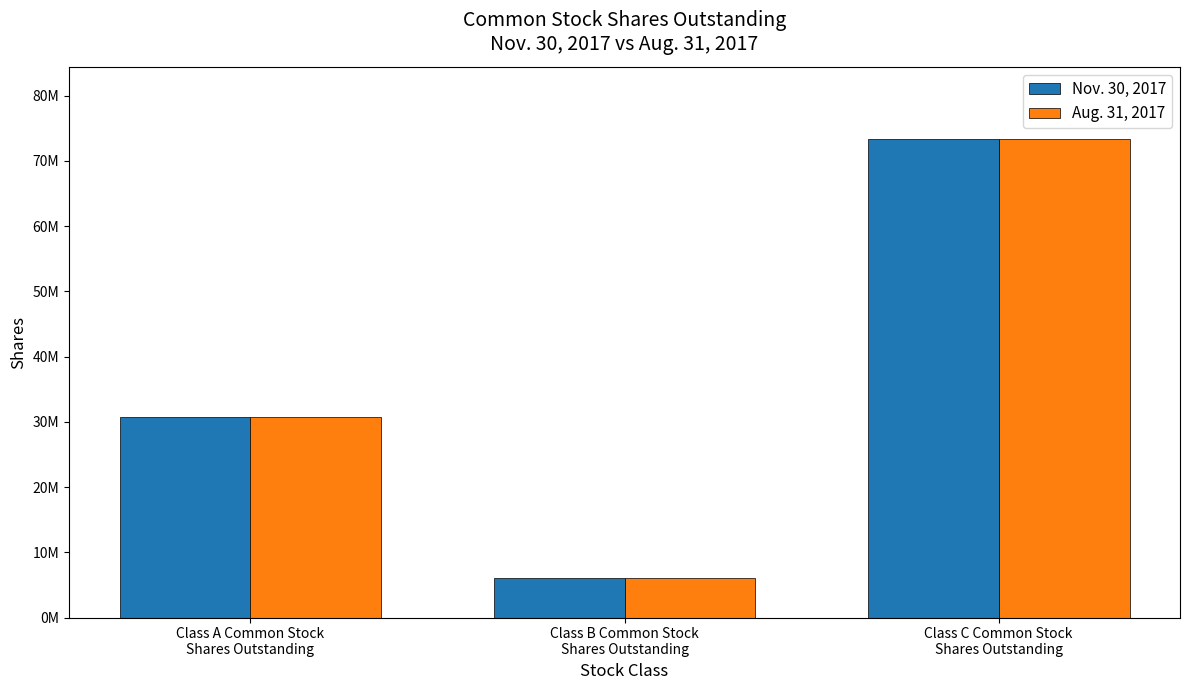

Are the bars grouped side by side (vs. stacked)?

Yes